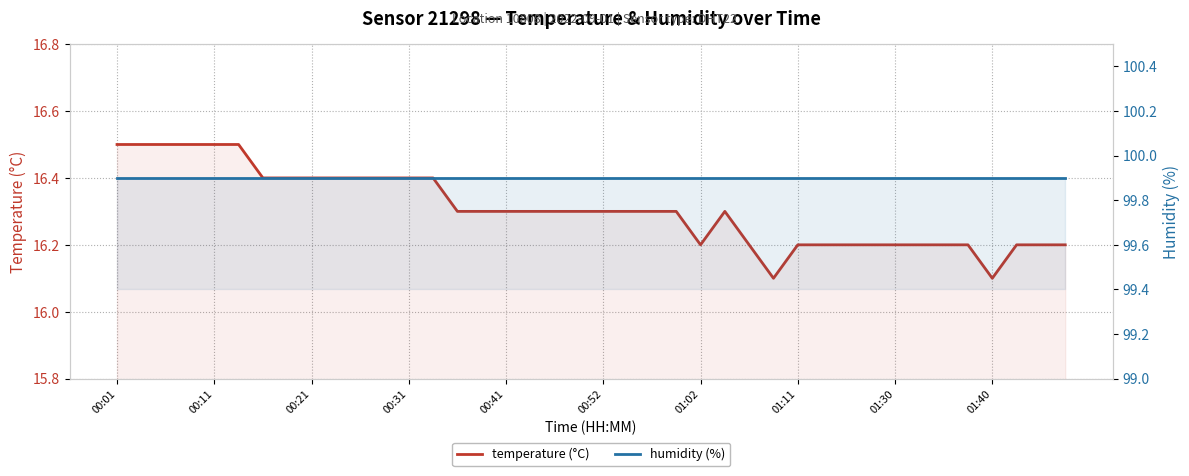

Which series has the largest range (max minus min)?

temperature (°C)